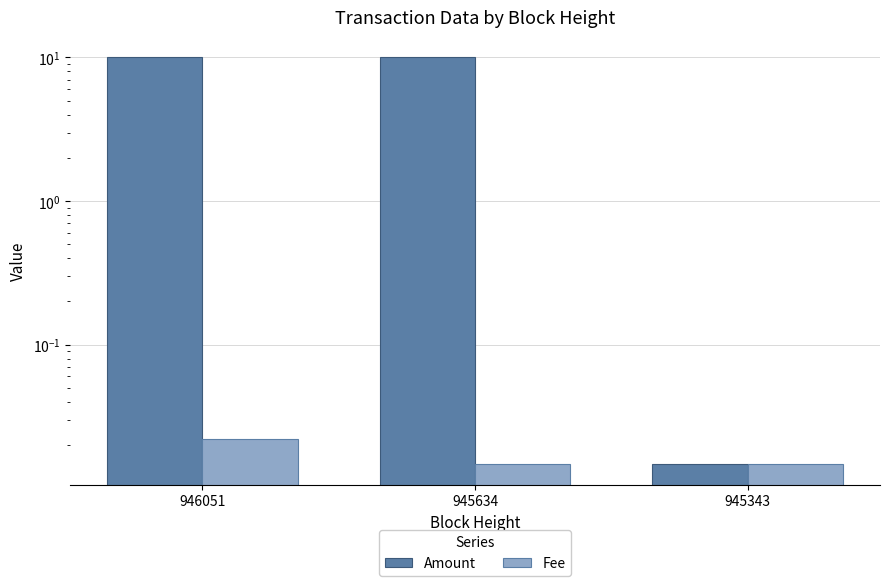

Is the value of Fee at 945343 greater than the value of Amount at 945343?

No